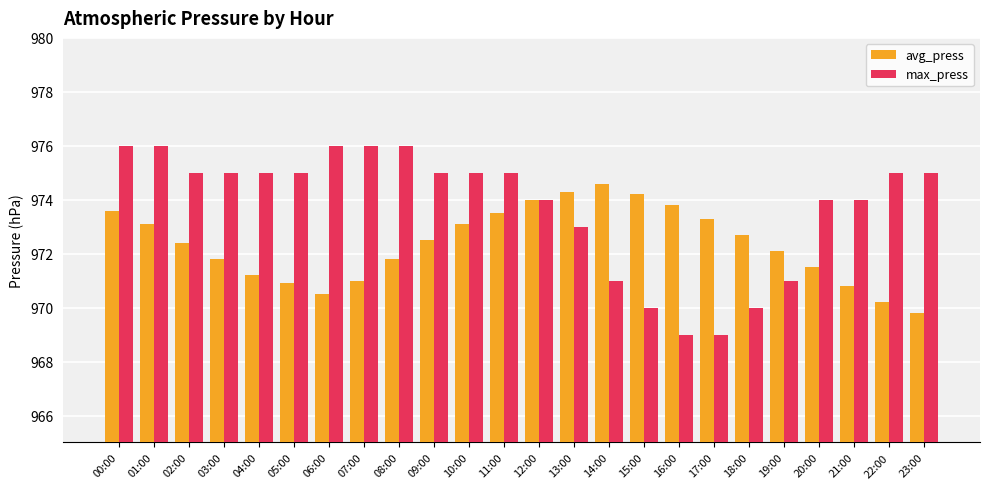

At which category is the sum across all series the highest?

00:00